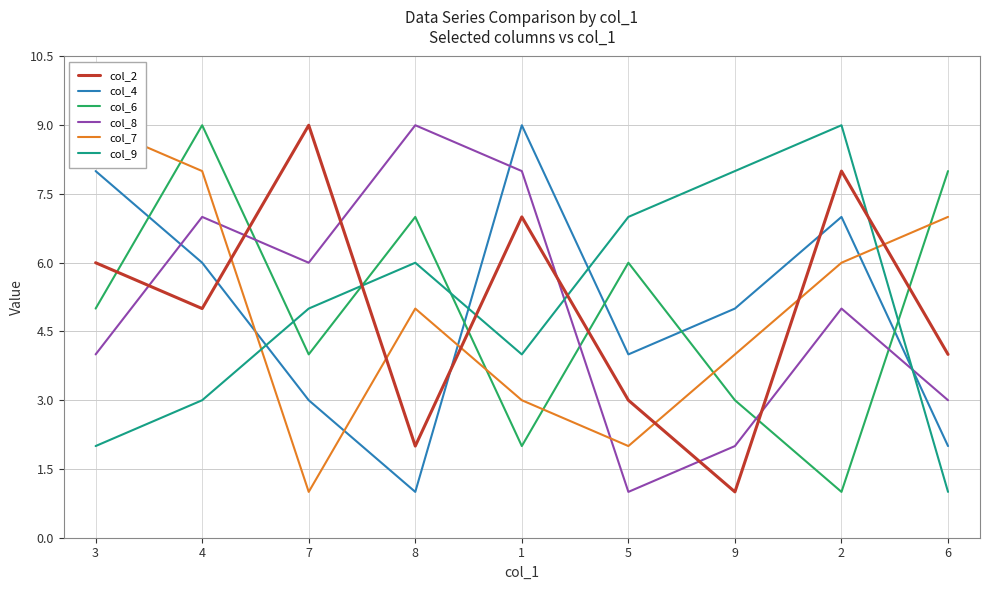

Rank the series by their maximum value, from highest to lowest.

col_2, col_4, col_6, col_8, col_7, col_9